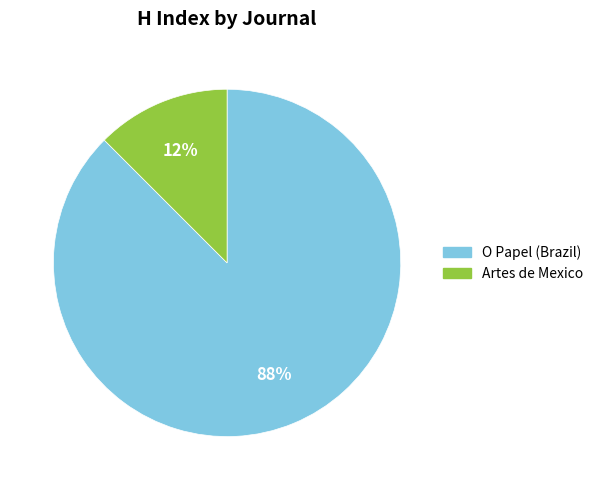

The Artes de Mexico slice represents 26% of the pie. True or false?

False